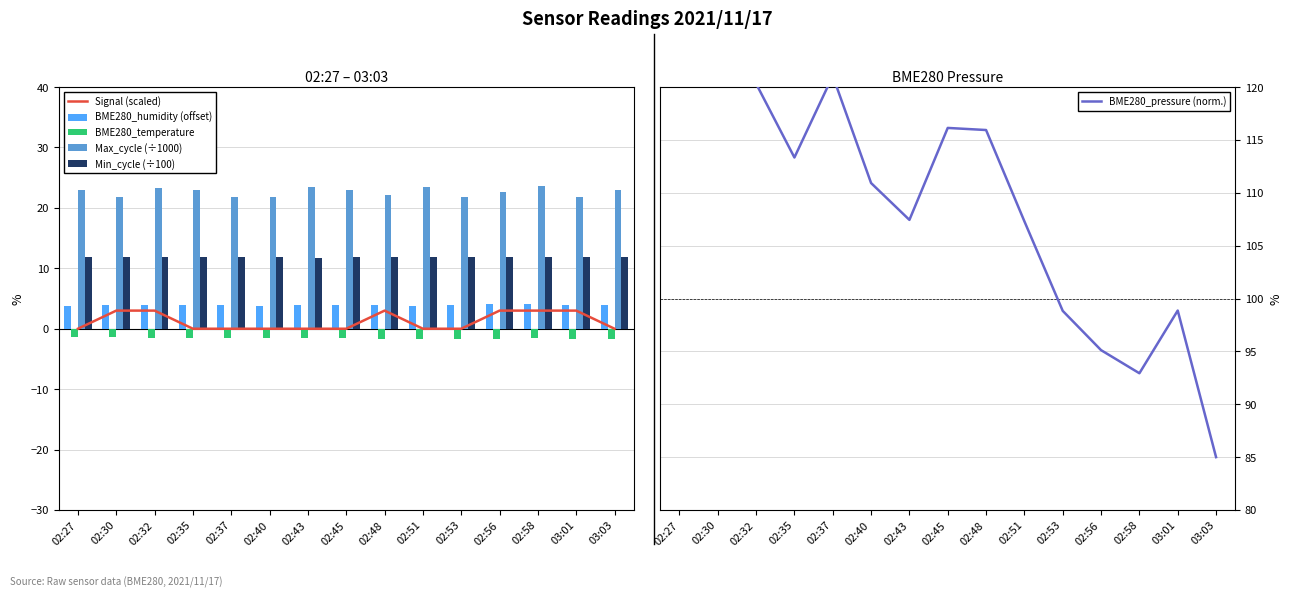

Count the Signal (scaled) values in the range 0 to 3.

15